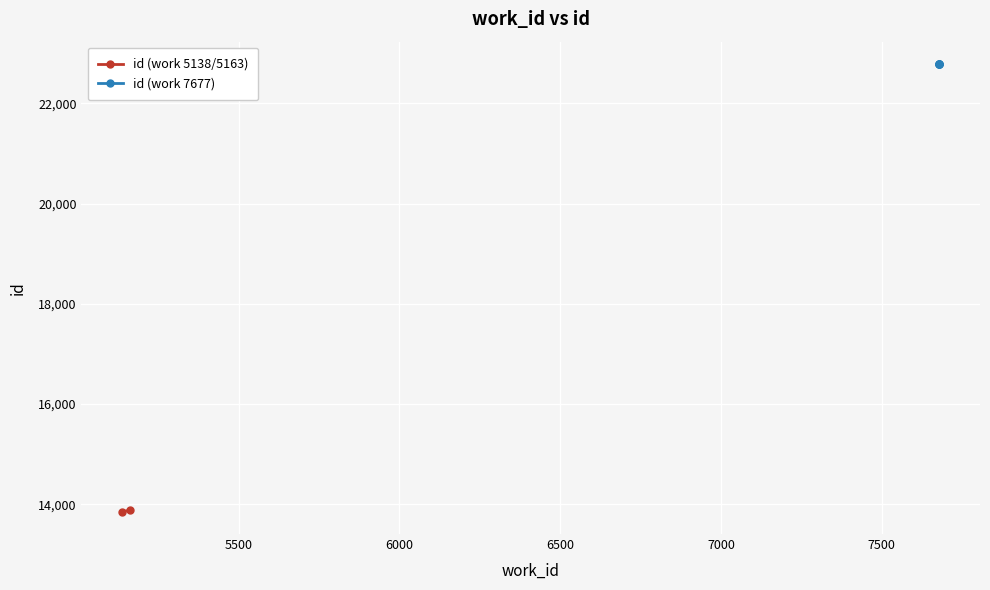

What is the maximum value shown in the chart?

22781